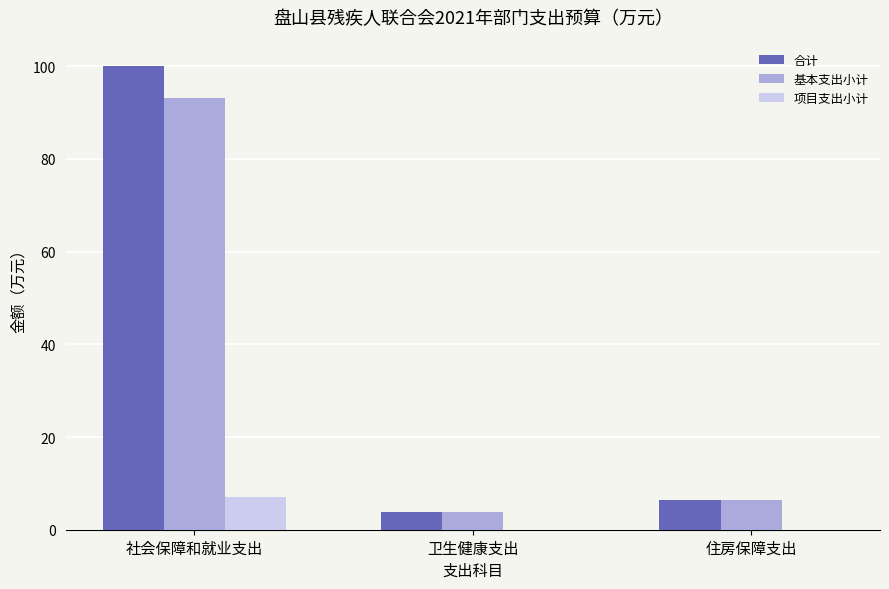

Reading right to left, list all the values displayed in this chart.

合计: 6.5	3.8	100.1
基本支出小计: 6.5	3.8	93.2
项目支出小计: 0.0	0.0	7.0